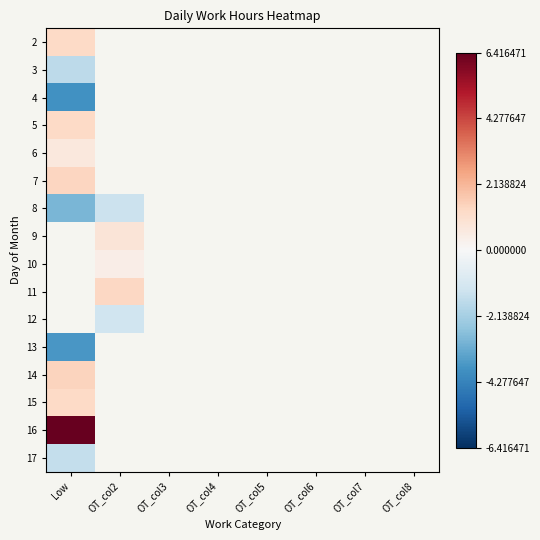

Rank the series at OT_col7 from highest to lowest value.

2, 3, 4, 5, 6, 7, 8, 9, 10, 11, 12, 13, 14, 15, 16, 17